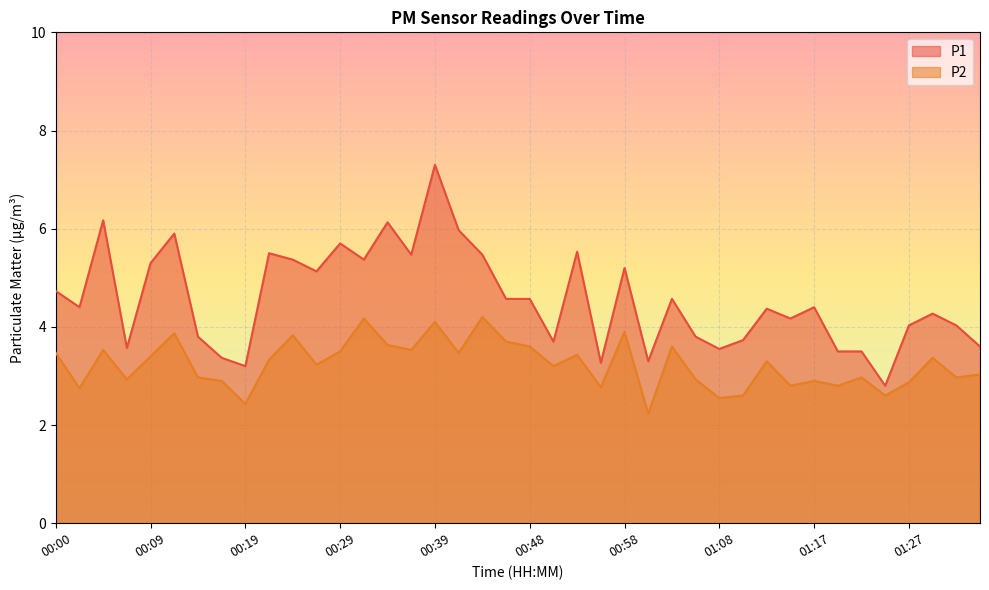

Between 00:07 and 00:12, which series saw the biggest shift?

P1